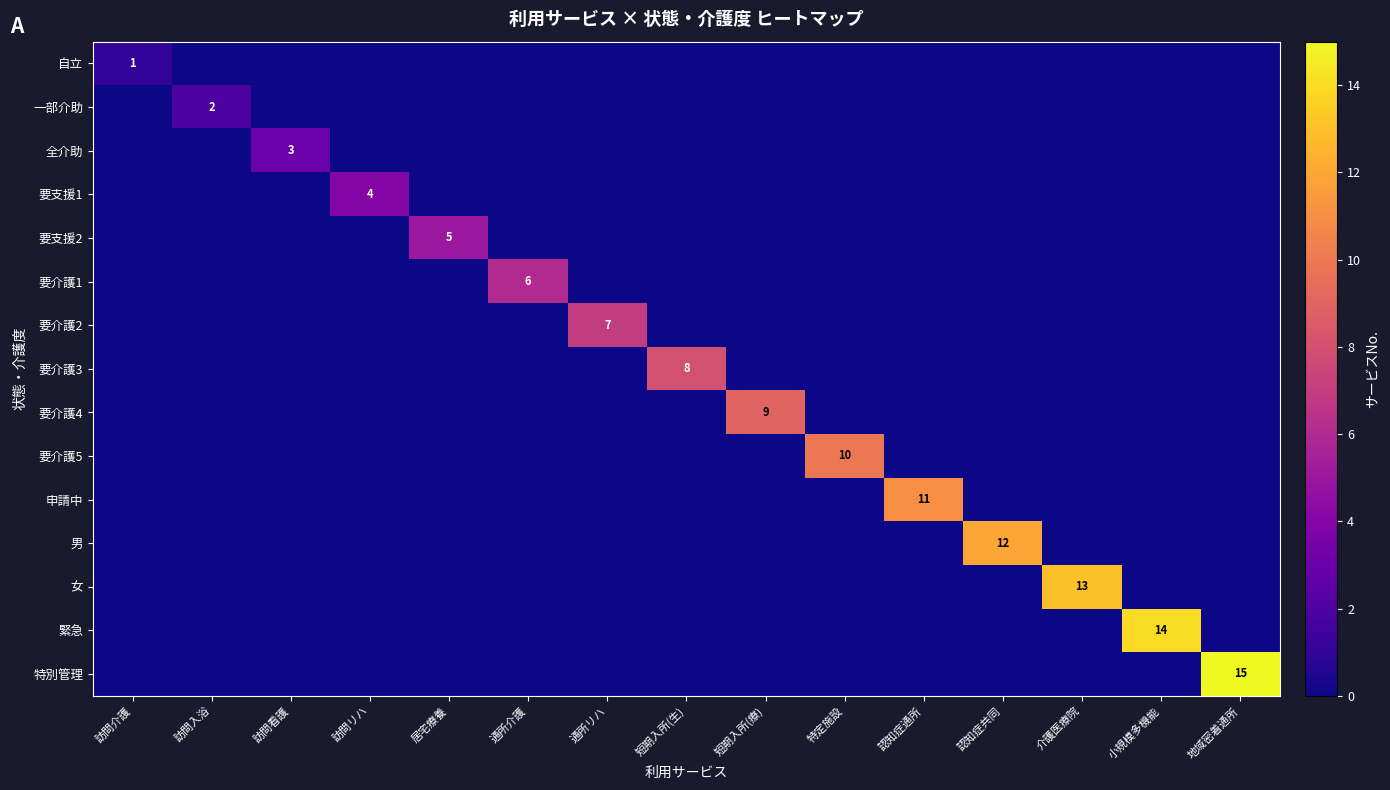

Rank the series by their maximum value, from highest to lowest.

特別管理, 緊急, 女, 男, 申請中, 要介護5, 要介護4, 要介護3, 要介護2, 要介護1, 要支援2, 要支援1, 全介助, 一部介助, 自立